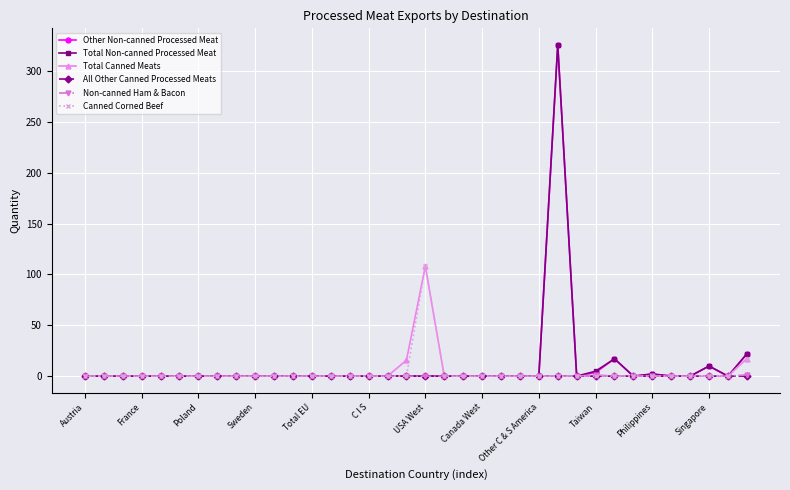

How many data points does each series have?

36